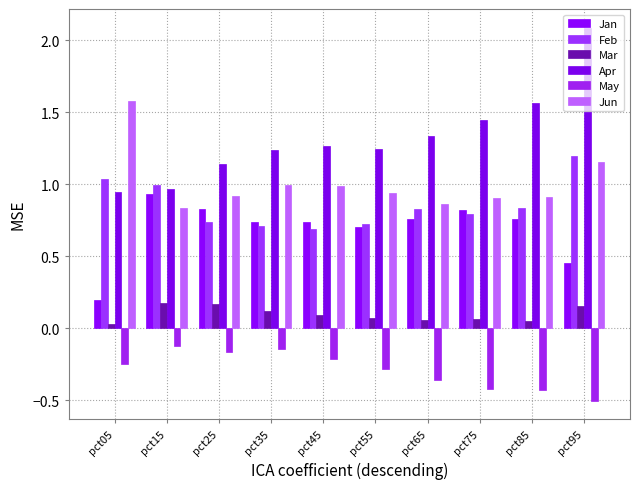

Rank the categories by Apr value from highest to lowest.

pct95, pct85, pct75, pct65, pct45, pct55, pct35, pct25, pct15, pct05